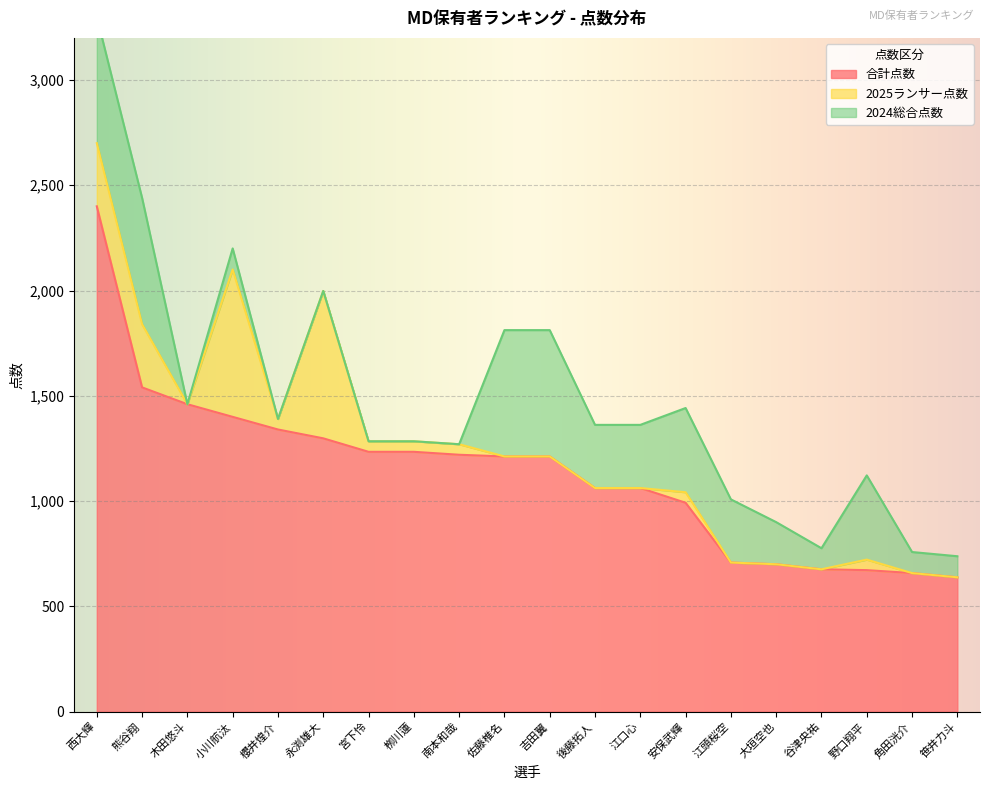

What is the label of the 9th point from the right?

後藤拓人